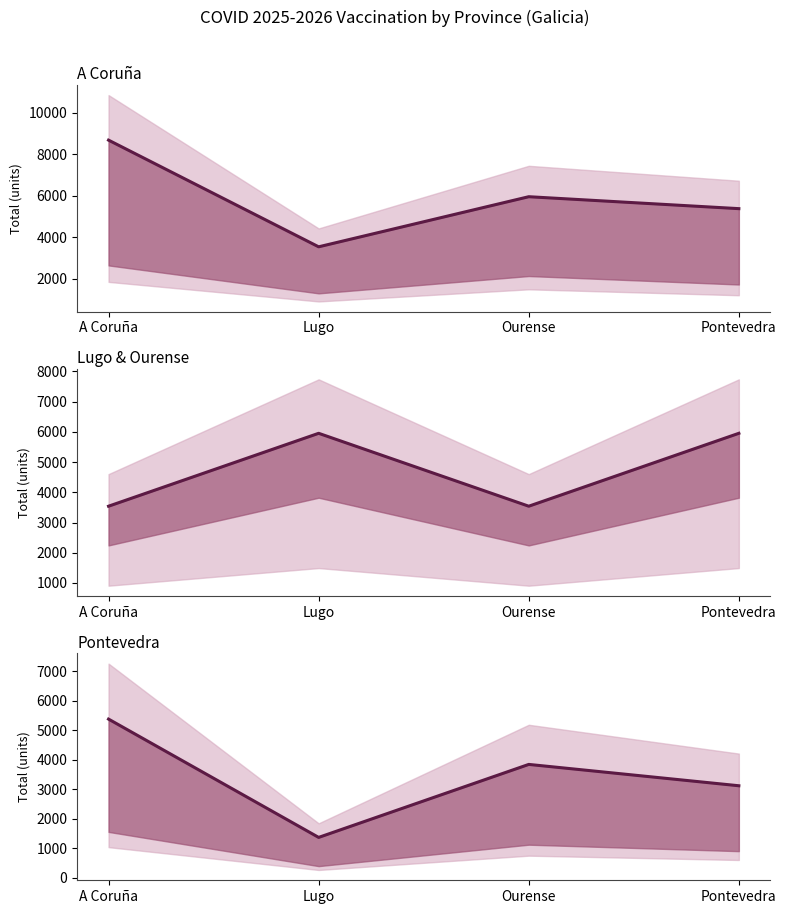

What is the difference between the values at Ourense and Lugo?

2476